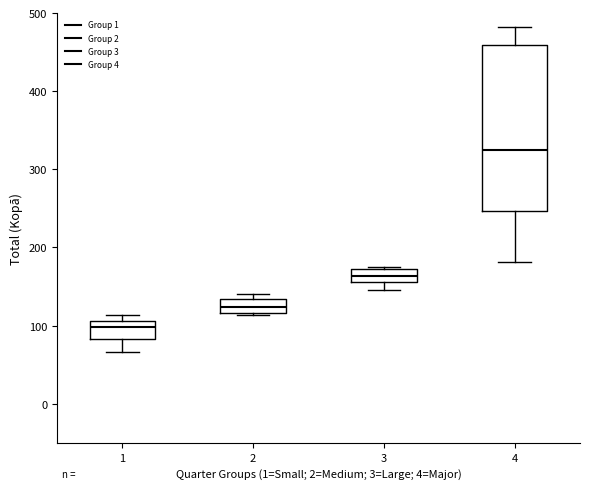

Which box is the tallest, from its lower edge to its upper edge?

4